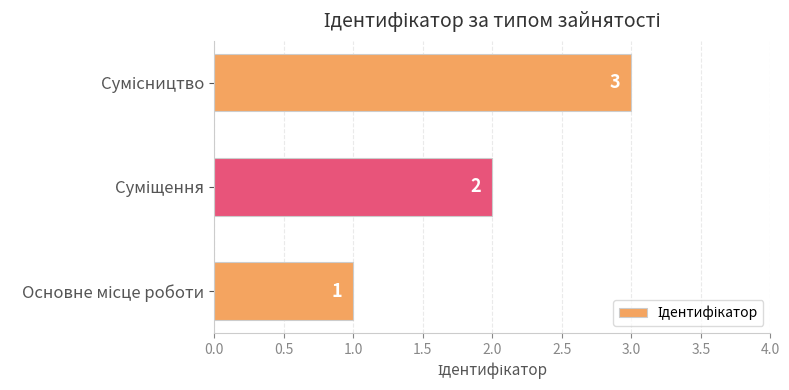

How many values are between 1 and 3?

3